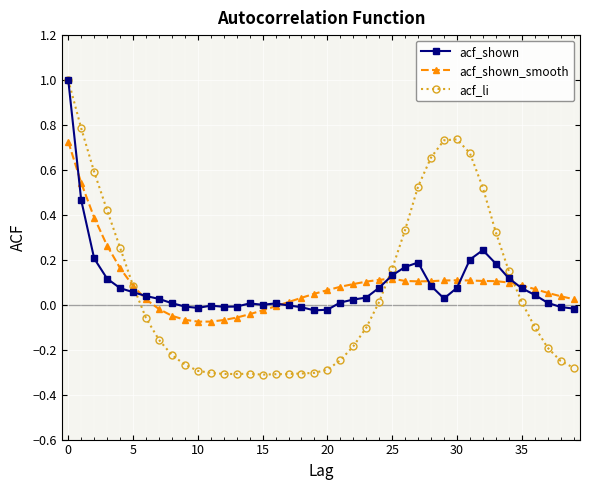

Which series has the largest range (max minus min)?

acf_li